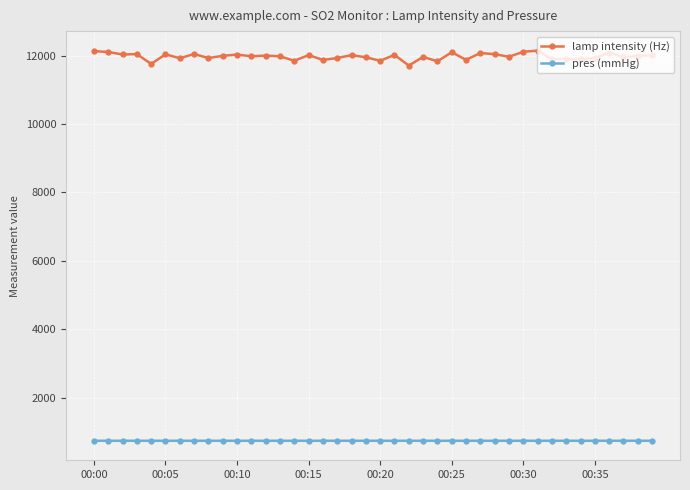

True or false: lamp intensity (Hz) has more than 0 points higher than both neighbors.

True